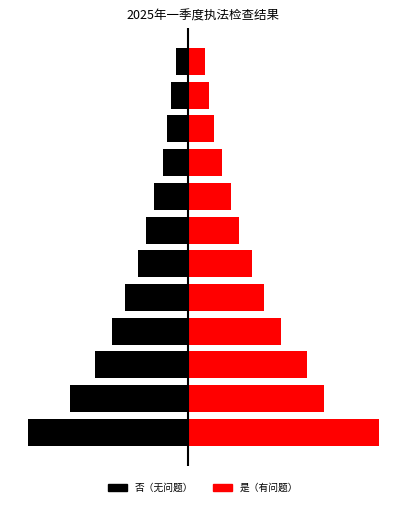

True or false: 是 has a value of 13 at 8.

False